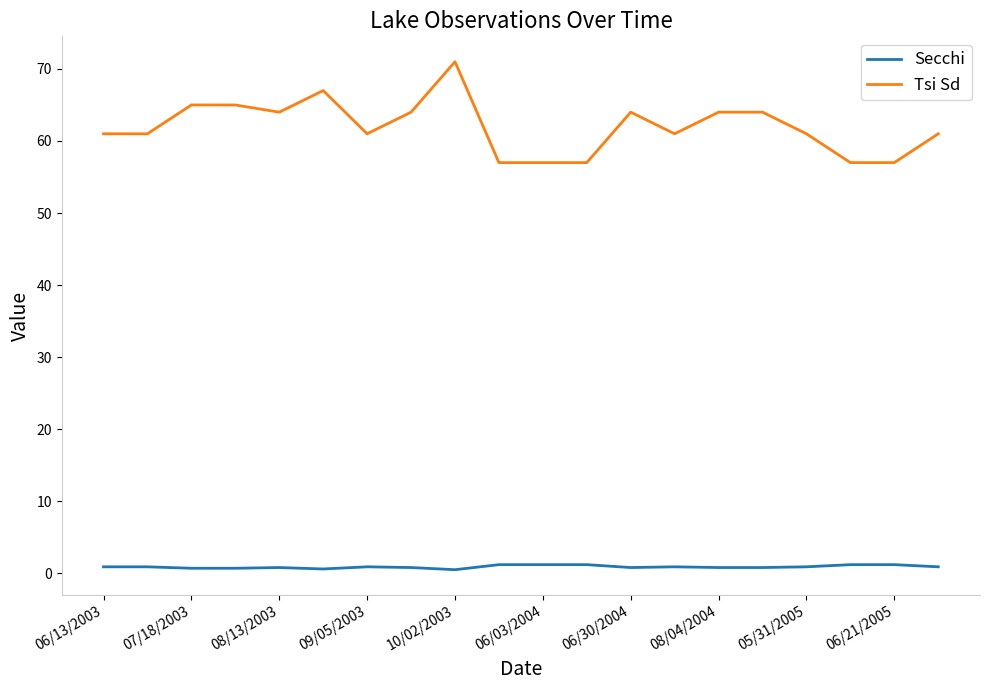

List the series in order of their peak value, lowest first.

Secchi, Tsi Sd